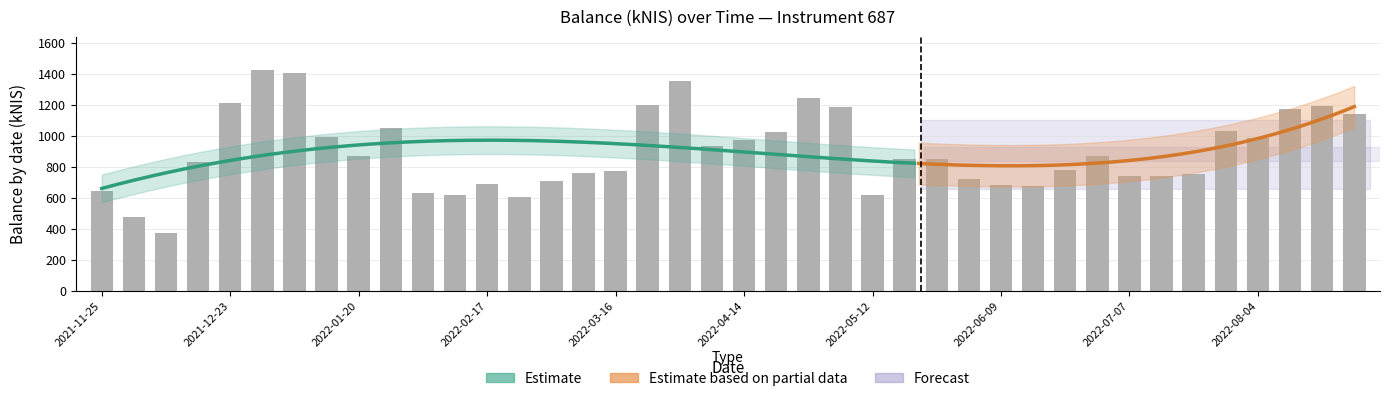

What is the smallest value displayed?

375.6